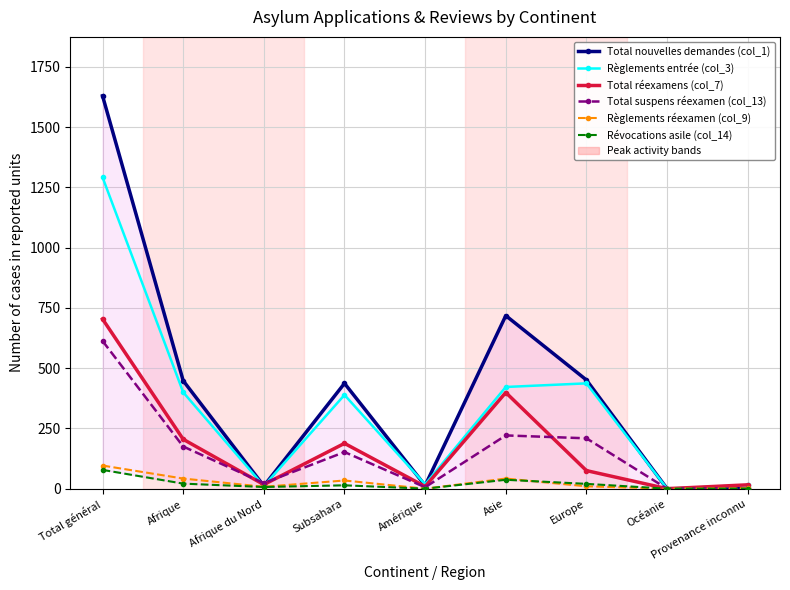

What is the label of the 7th point from the left?

Europe